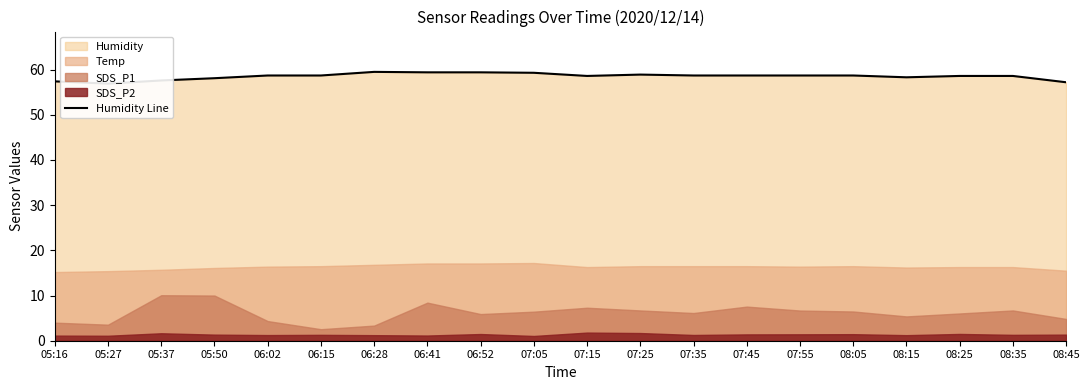

At which category does the chart reach its minimum across all series?

05:27